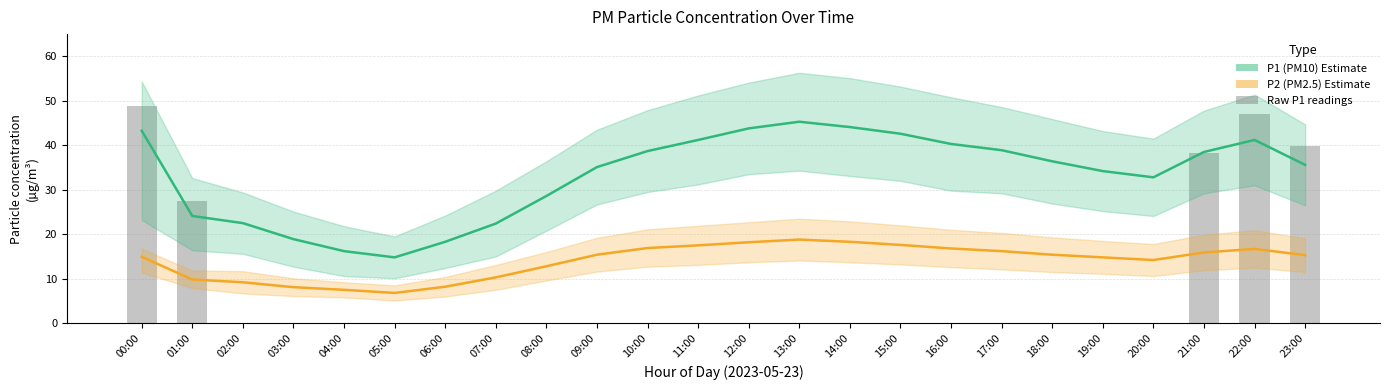

Does the chart contain any negative values?

No